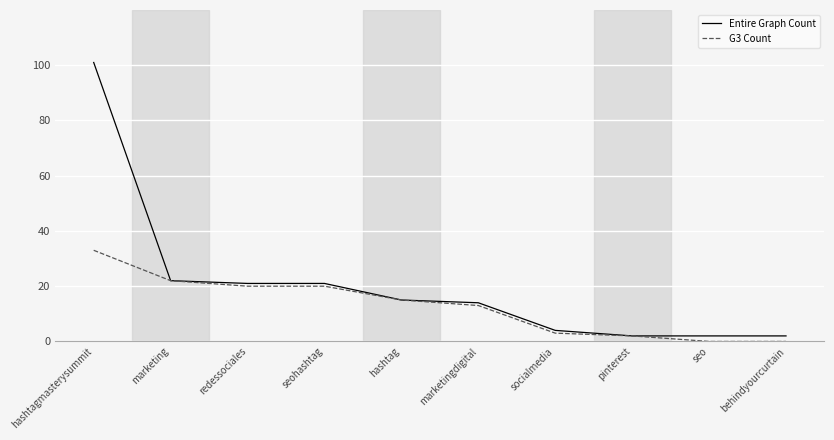

Which series has the largest range (max minus min)?

Entire Graph Count